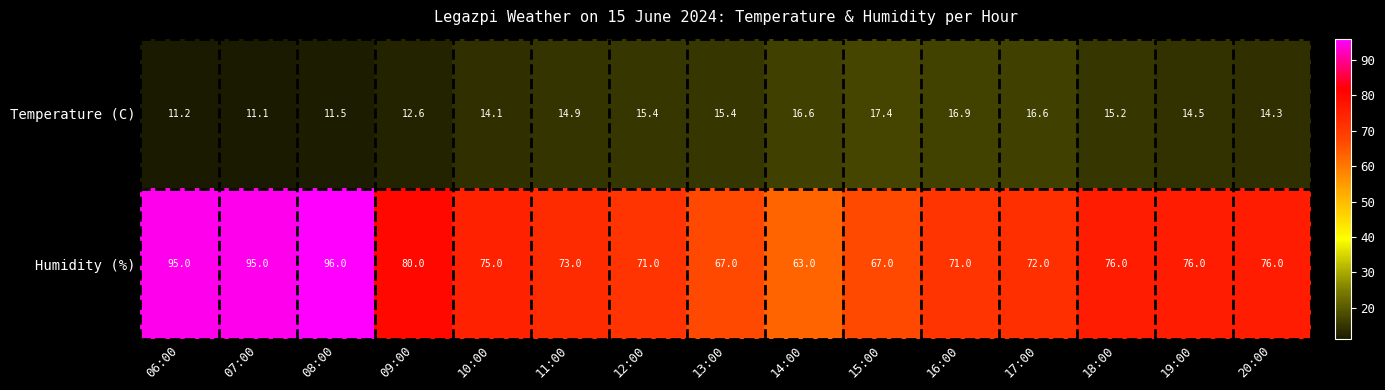

What is the maximum value for Humidity (%)?

96.0